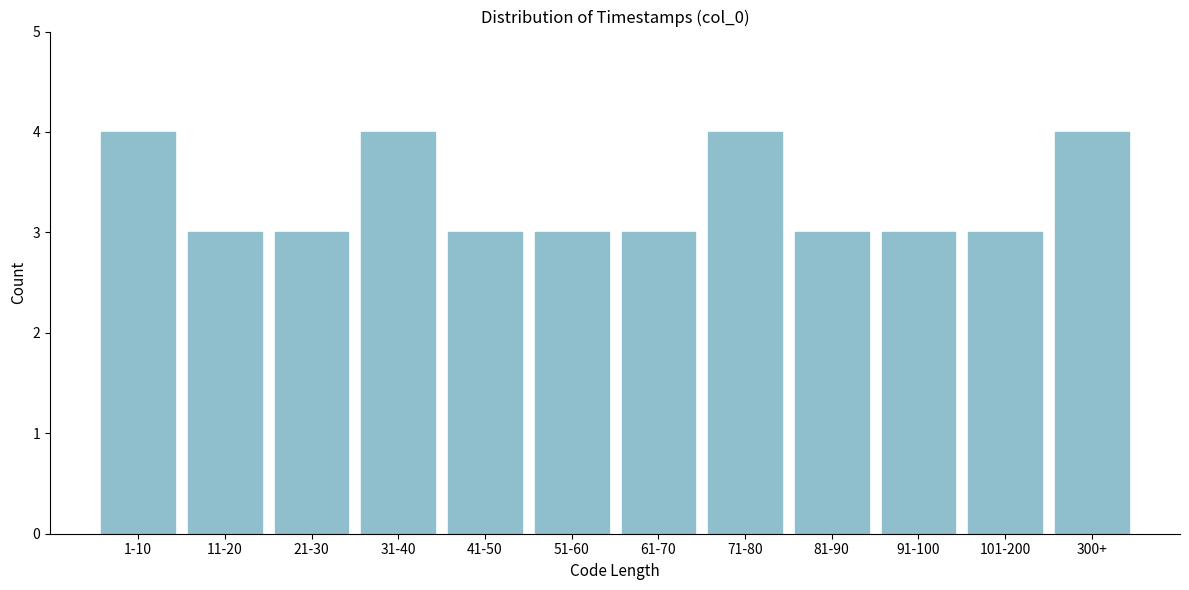

Reading left to right, list all the values displayed in this chart.

1-10=4	11-20=3	21-30=3	31-40=4	41-50=3	51-60=3	61-70=3	71-80=4	81-90=3	91-100=3	101-200=3	300+=4